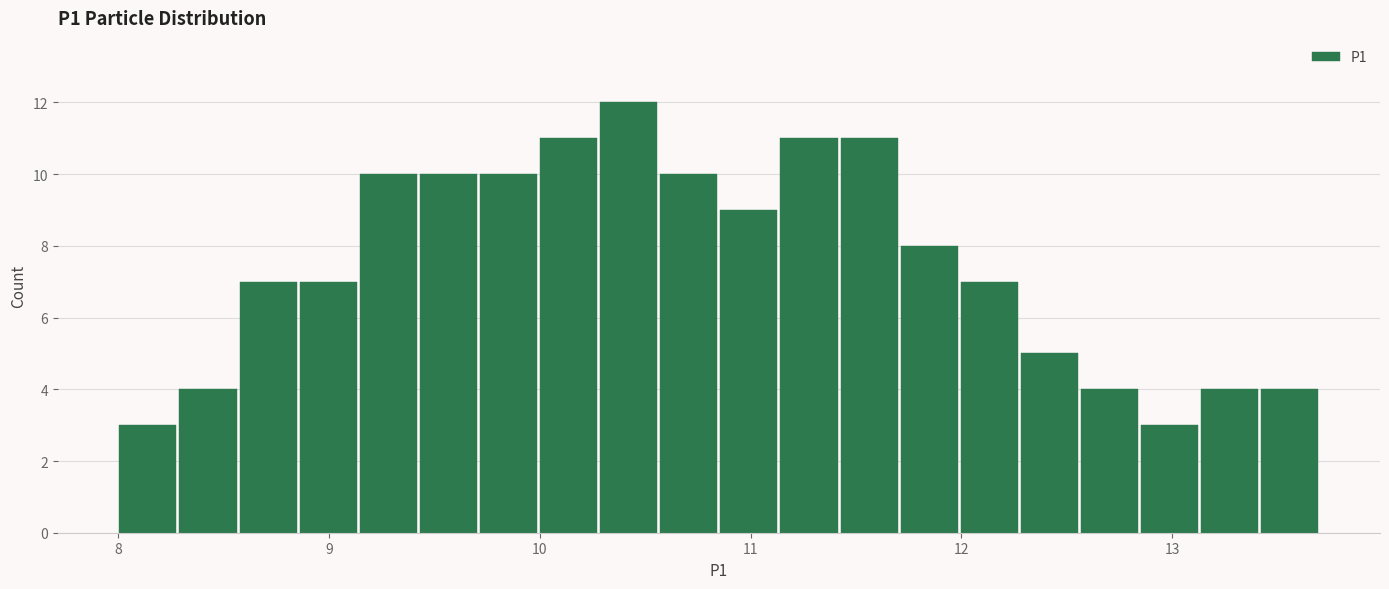

Read against the x-axis, roughly where is the centre of the tallest bar?

10.4